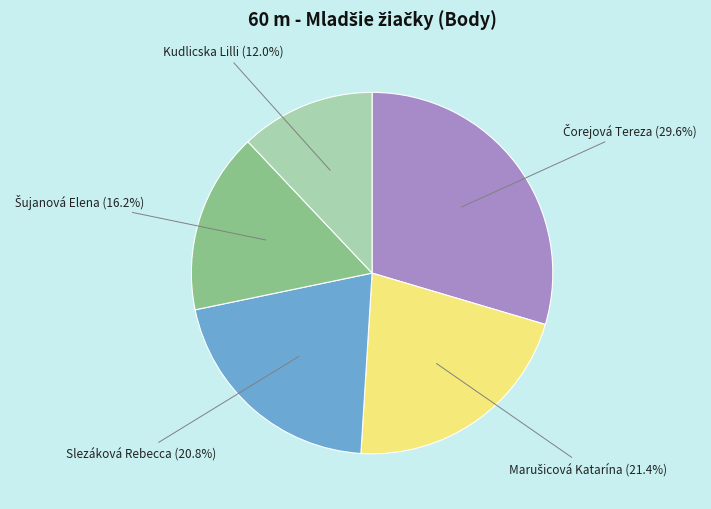

To the nearest percent, what is the difference between the largest and smallest slice percentages?

18%